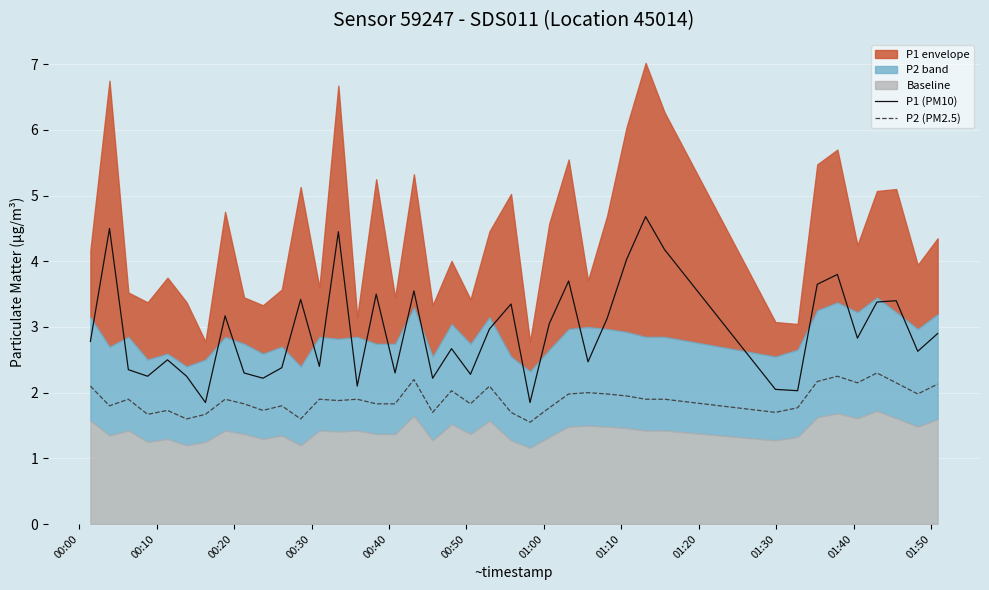

True or false: P1 (PM10) and P2 (PM2.5) cross at least once.

False